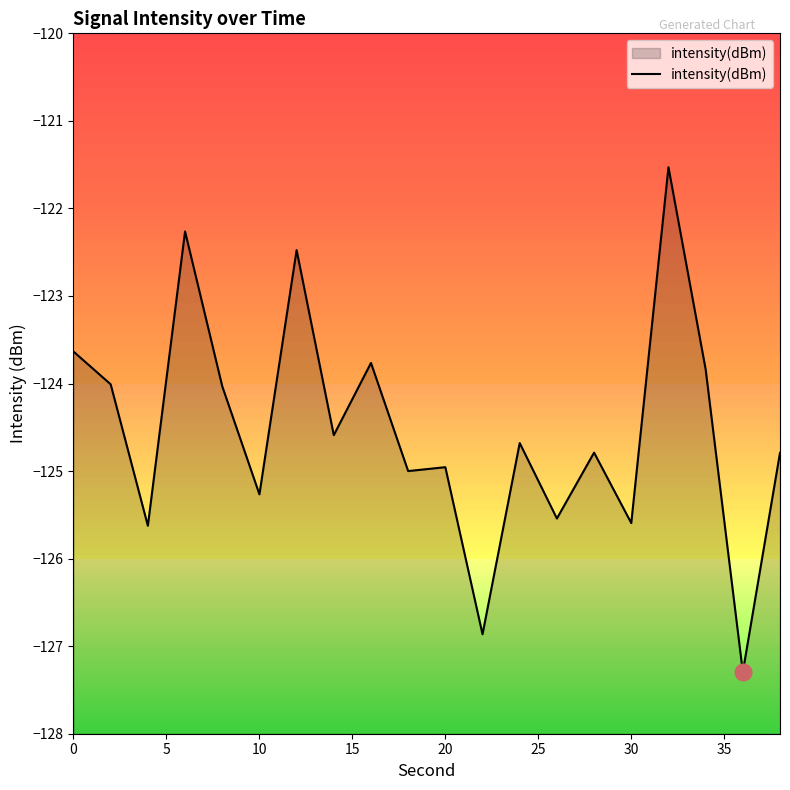

Between 10 and 15, which is larger?

15